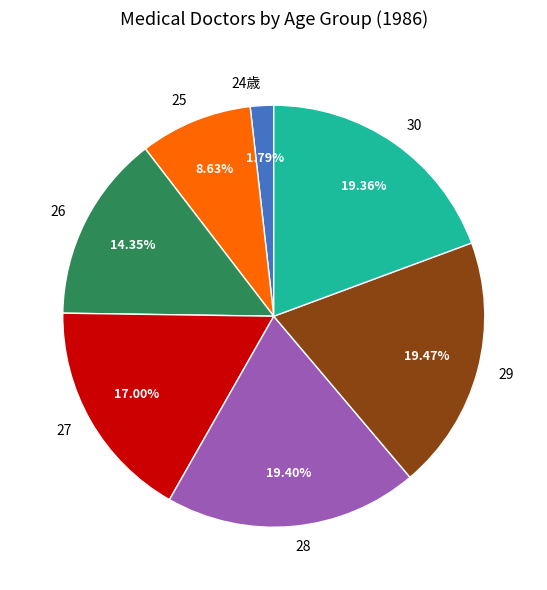

The 27 slice represents 2% of the pie. True or false?

False